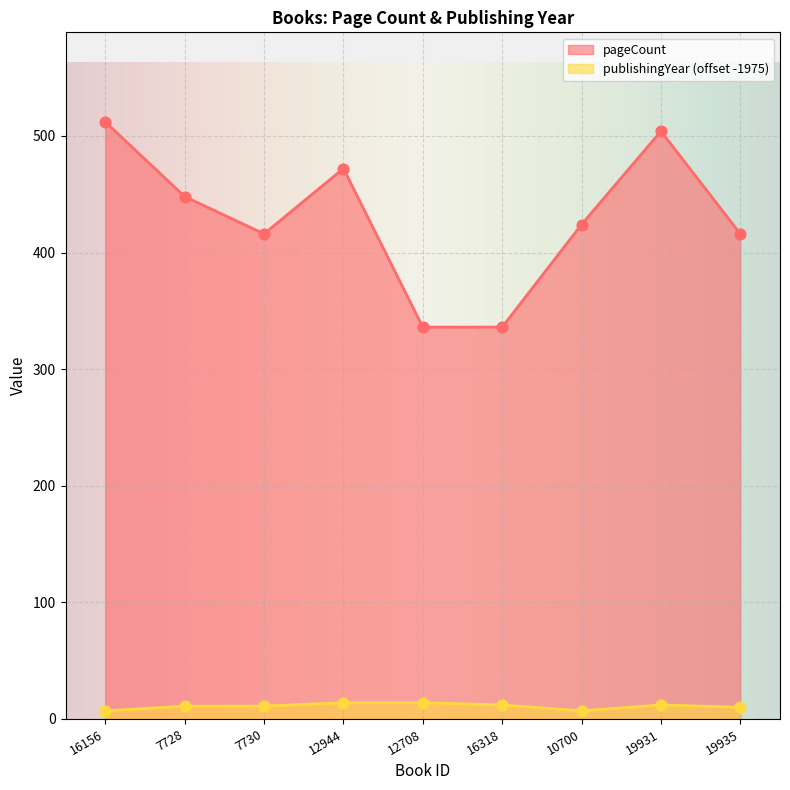

Which series has the widest spread of Y values?

pageCount